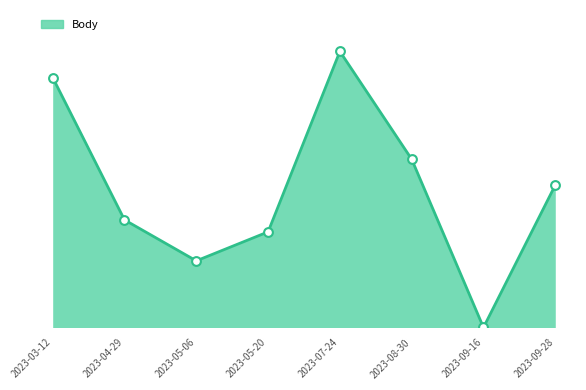

Does the chart have visible grid lines?

No